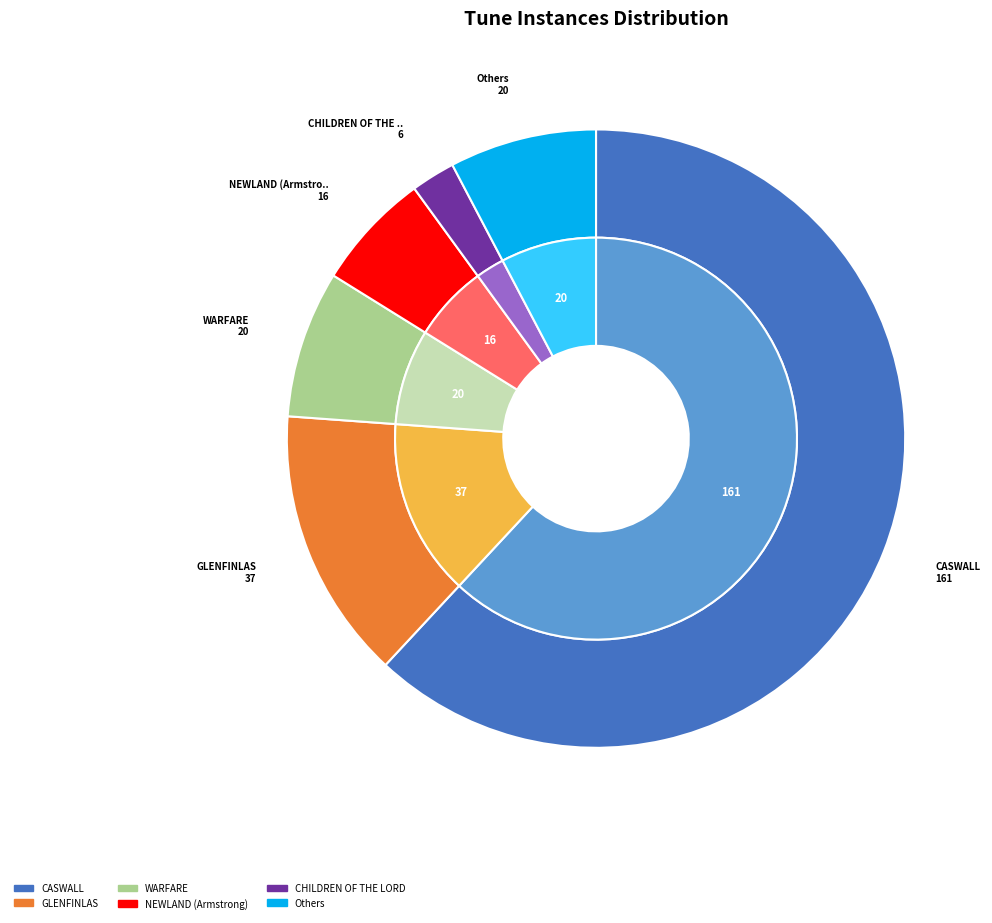

The GERMAN slice represents 11% of the pie. True or false?

False